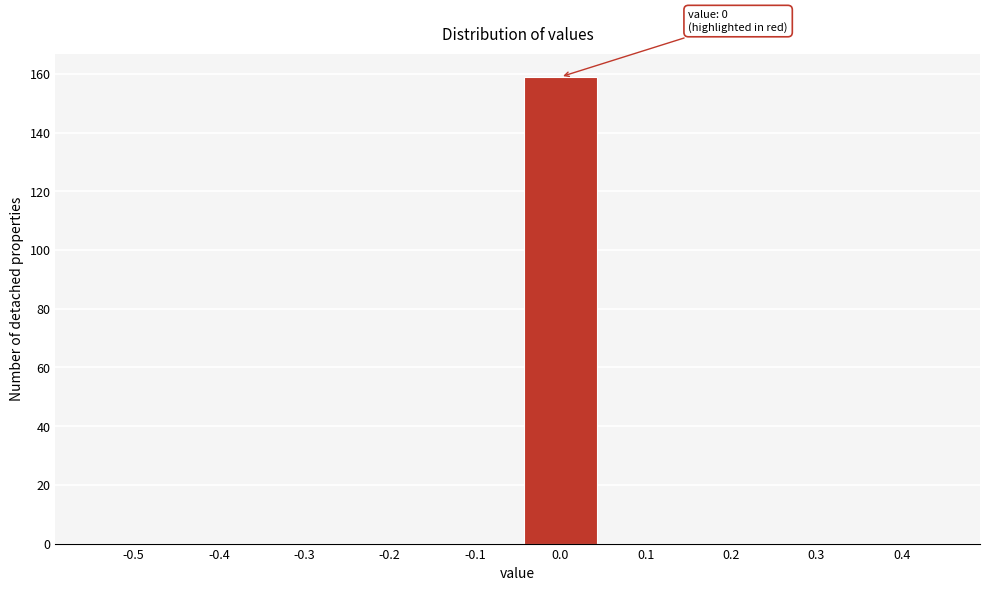

Reading right to left, what are all the values shown in this chart?

0.4=0	0.3=0	0.2=0	0.1=0	0.0=159	-0.1=0	-0.2=0	-0.3=0	-0.4=0	-0.5=0